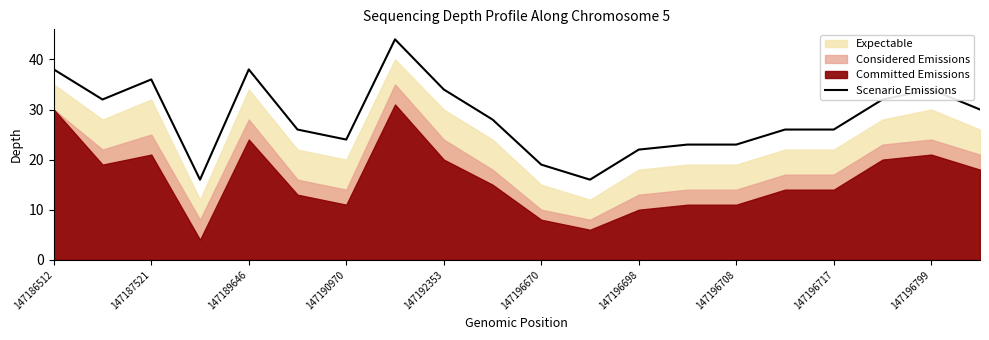

The Scenario Emissions series shows 51 at 147186512. True or false?

False